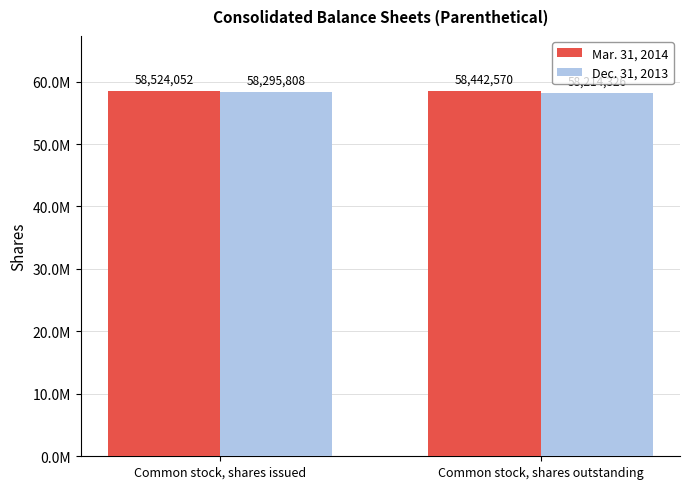

The Mar. 31, 2014 series shows 58442570 at Common stock, shares outstanding. True or false?

True